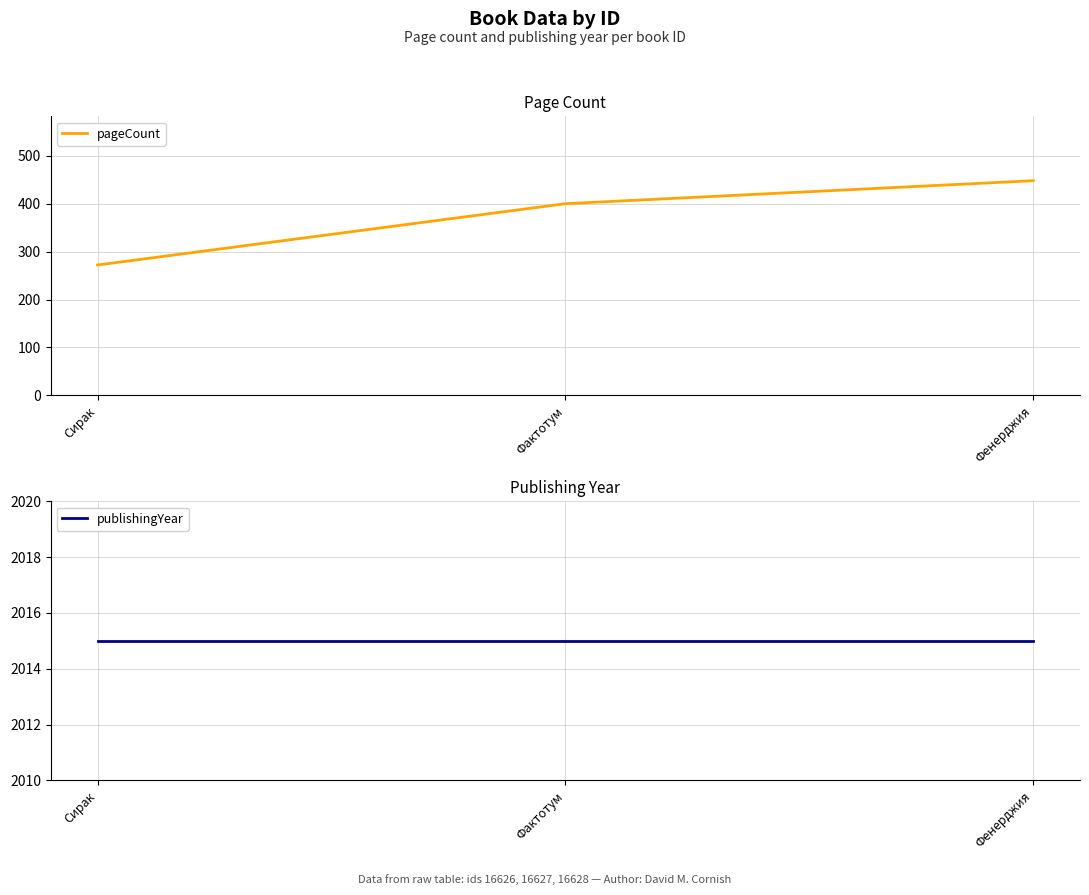

Read the pageCount value at Фенерджия.

448